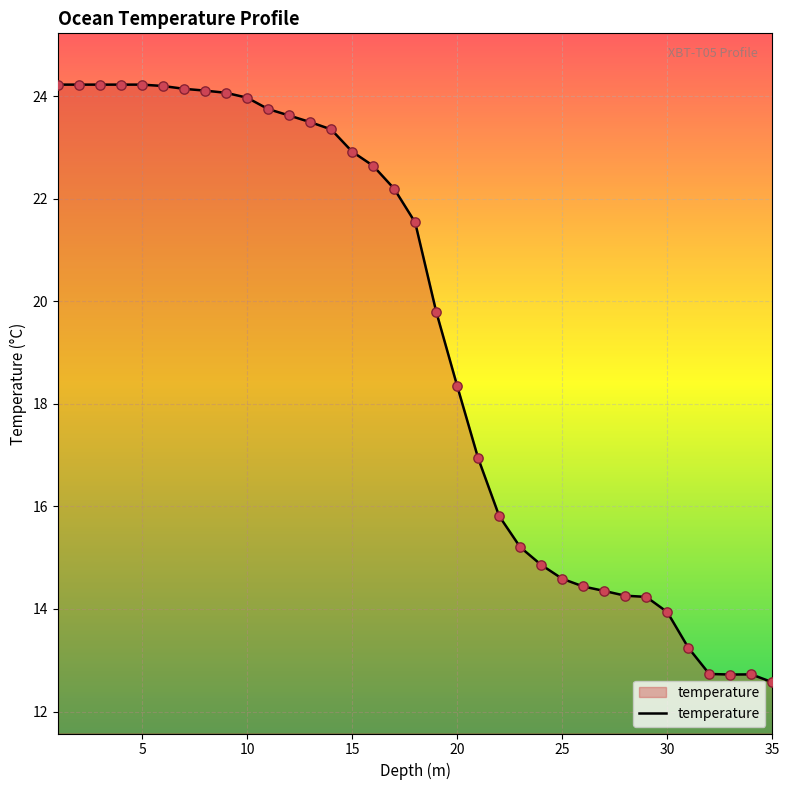

What is the minimum value shown in the chart?

12.6